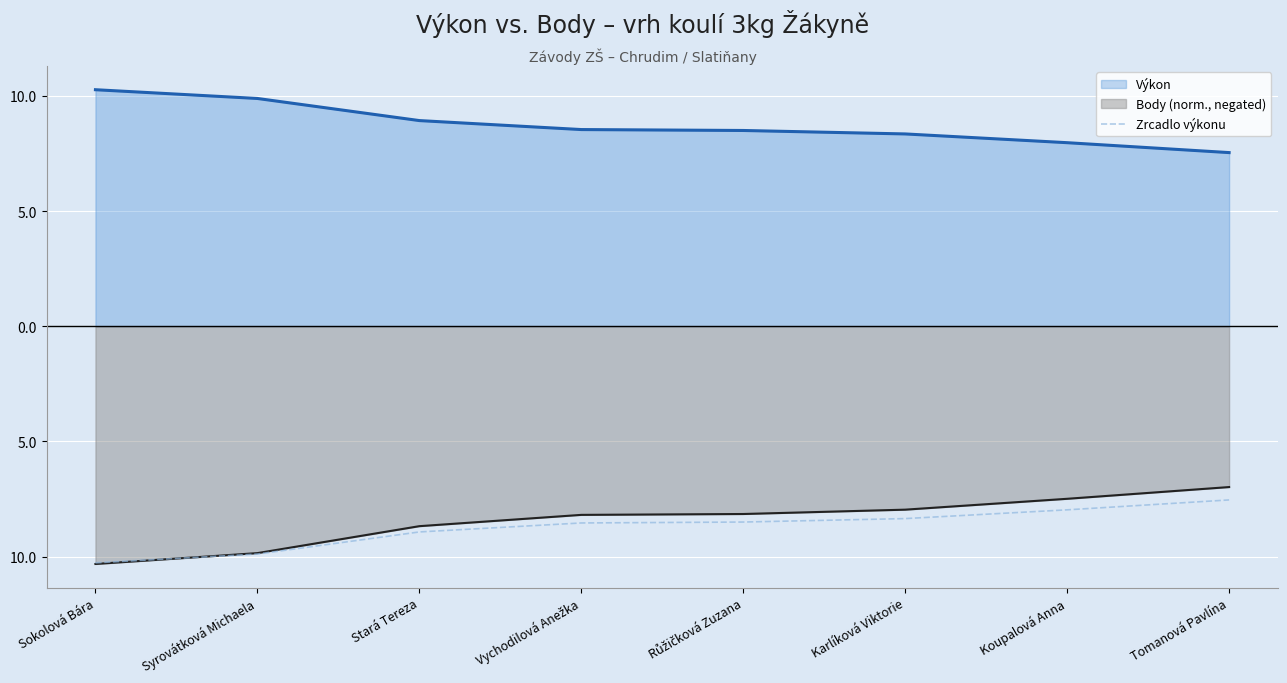

Where does the data first go above -8?

Koupalová Anna